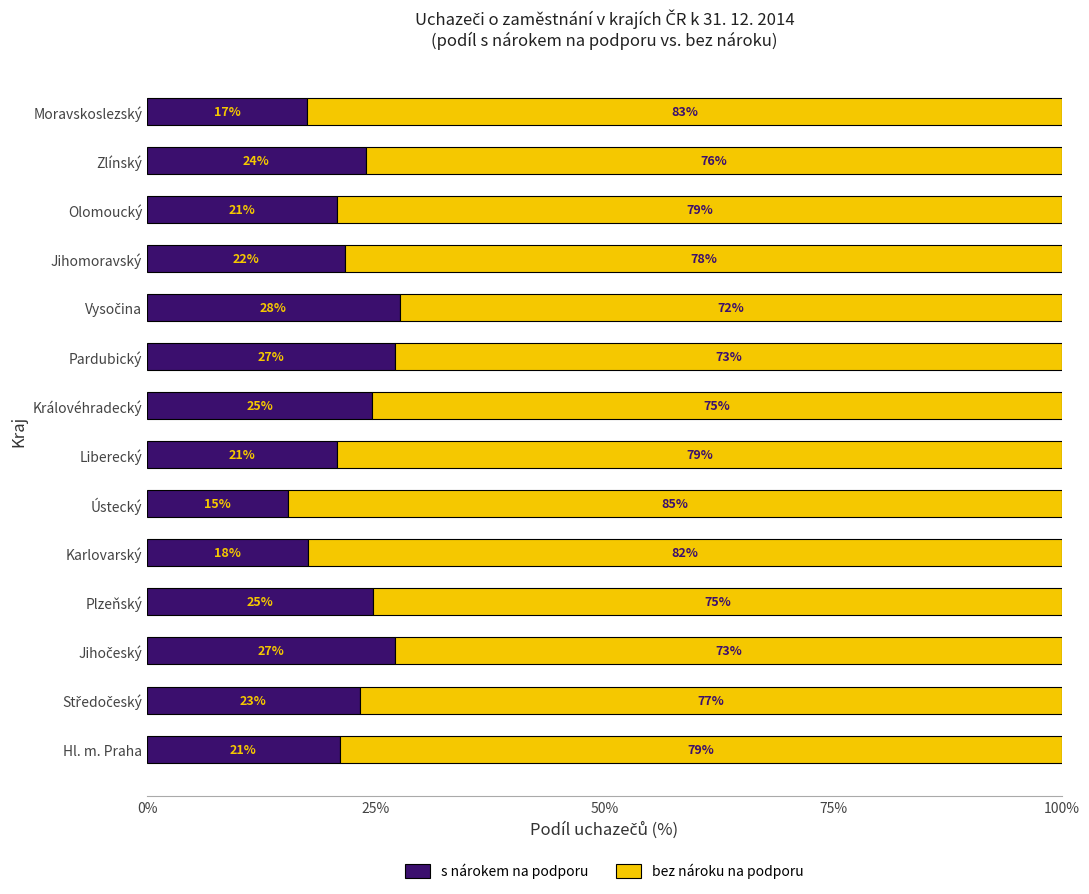

Is it true that s nárokem na podporu equals 20.8 at Liberecký?

True